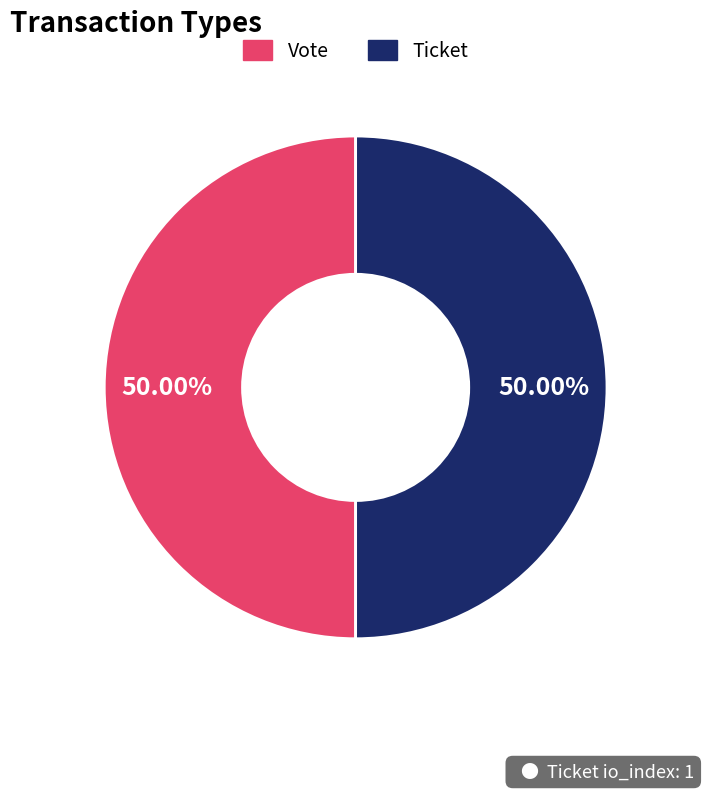

What percentage is the Vote slice, to the nearest percent?

50%